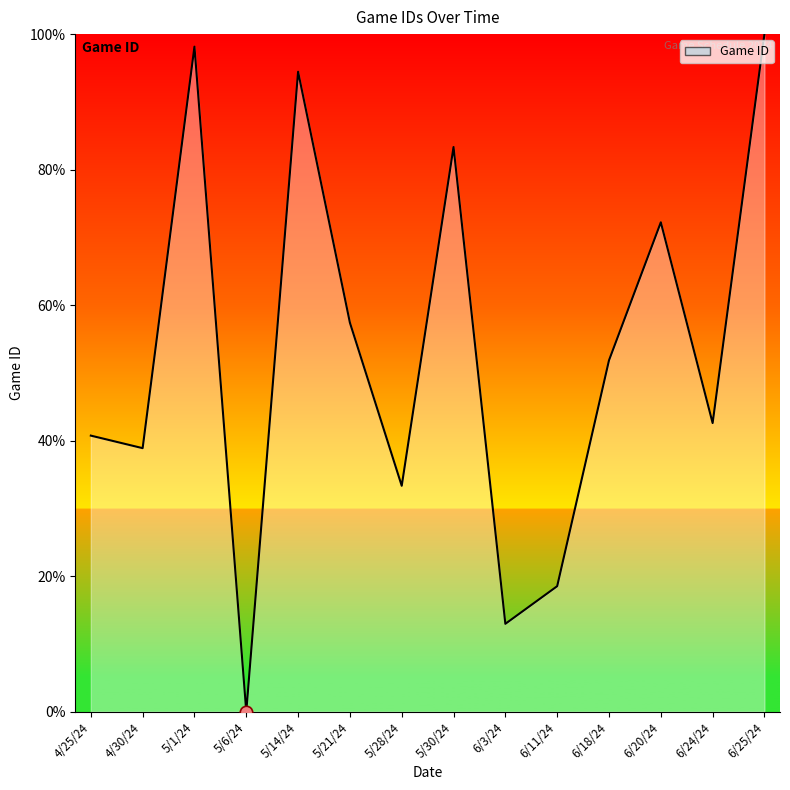

What is the change in value from 5/28/24 to 6/3/24?

-20.4